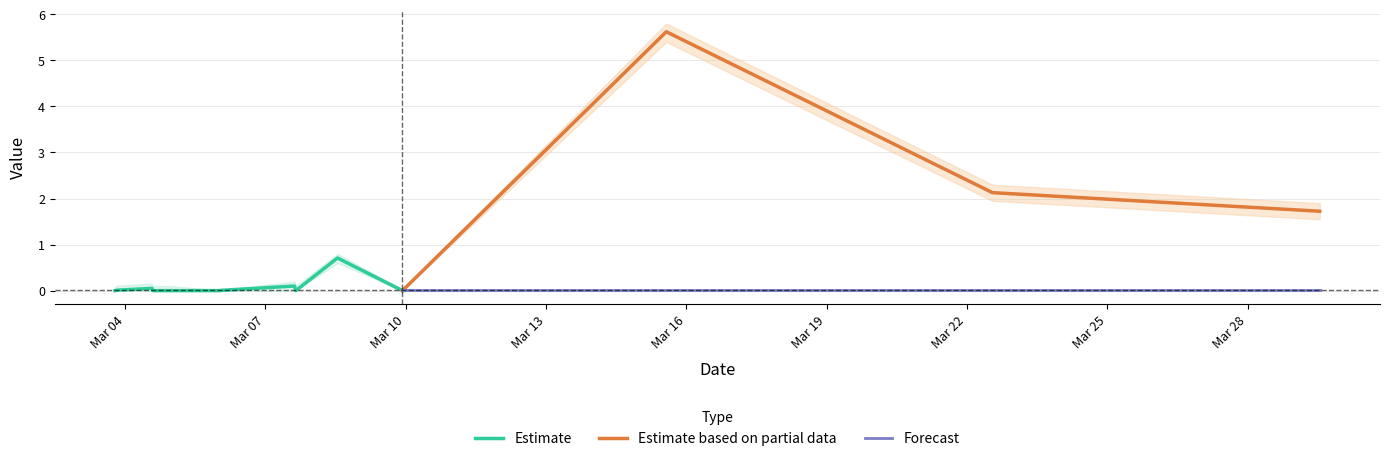

True or false: Amount_lower has more than 1 points higher than both neighbors.

True